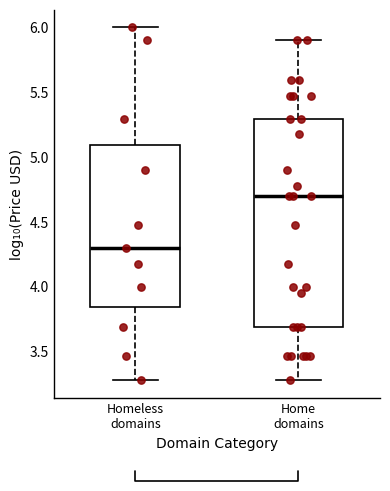

Where is the upper edge of the box for Homeless domains on the y-axis? The values are not printed on the chart, so give them approximately, as read against the axis.

5.10